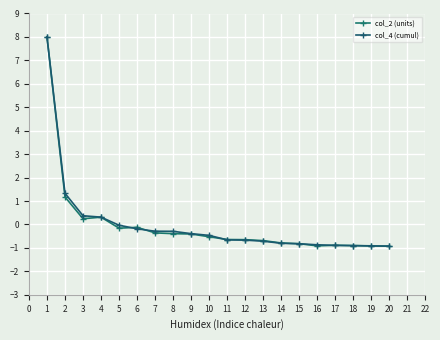

How many negative values does the col_2 (units) series have?

16